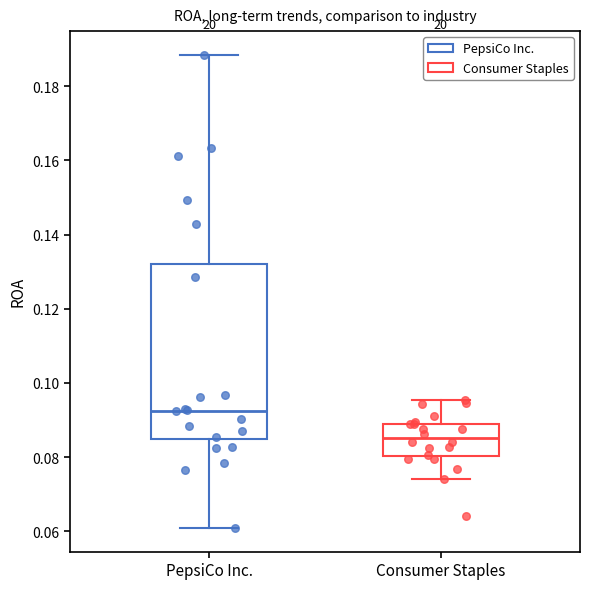

Comparing the boxes themselves (not the whiskers), which one is the tallest?

PepsiCo Inc.